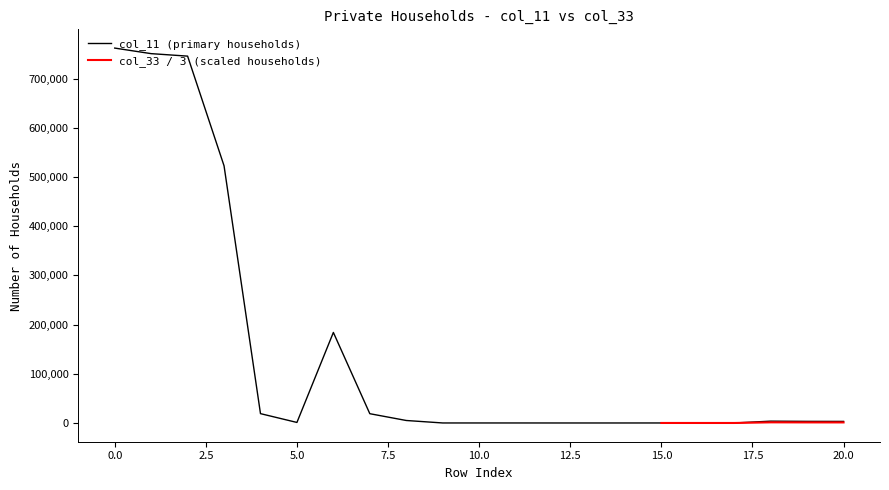

Where is the first local maximum?

6